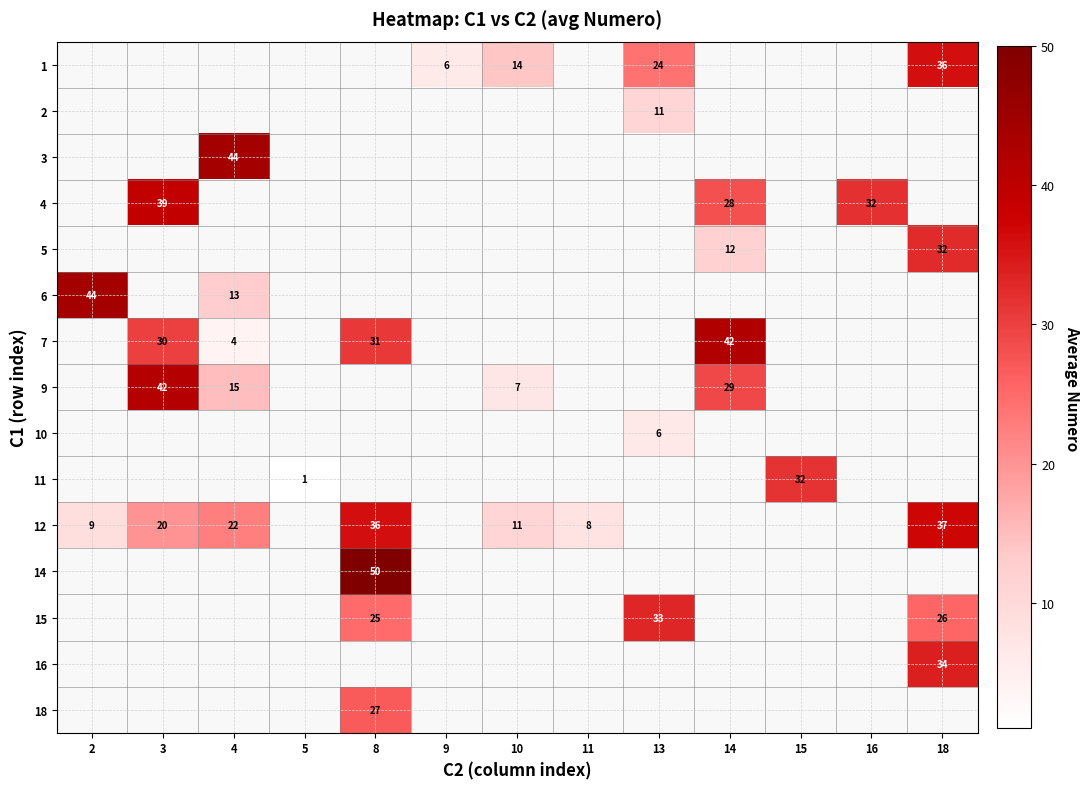

The 7 series shows 31 at 8. True or false?

True